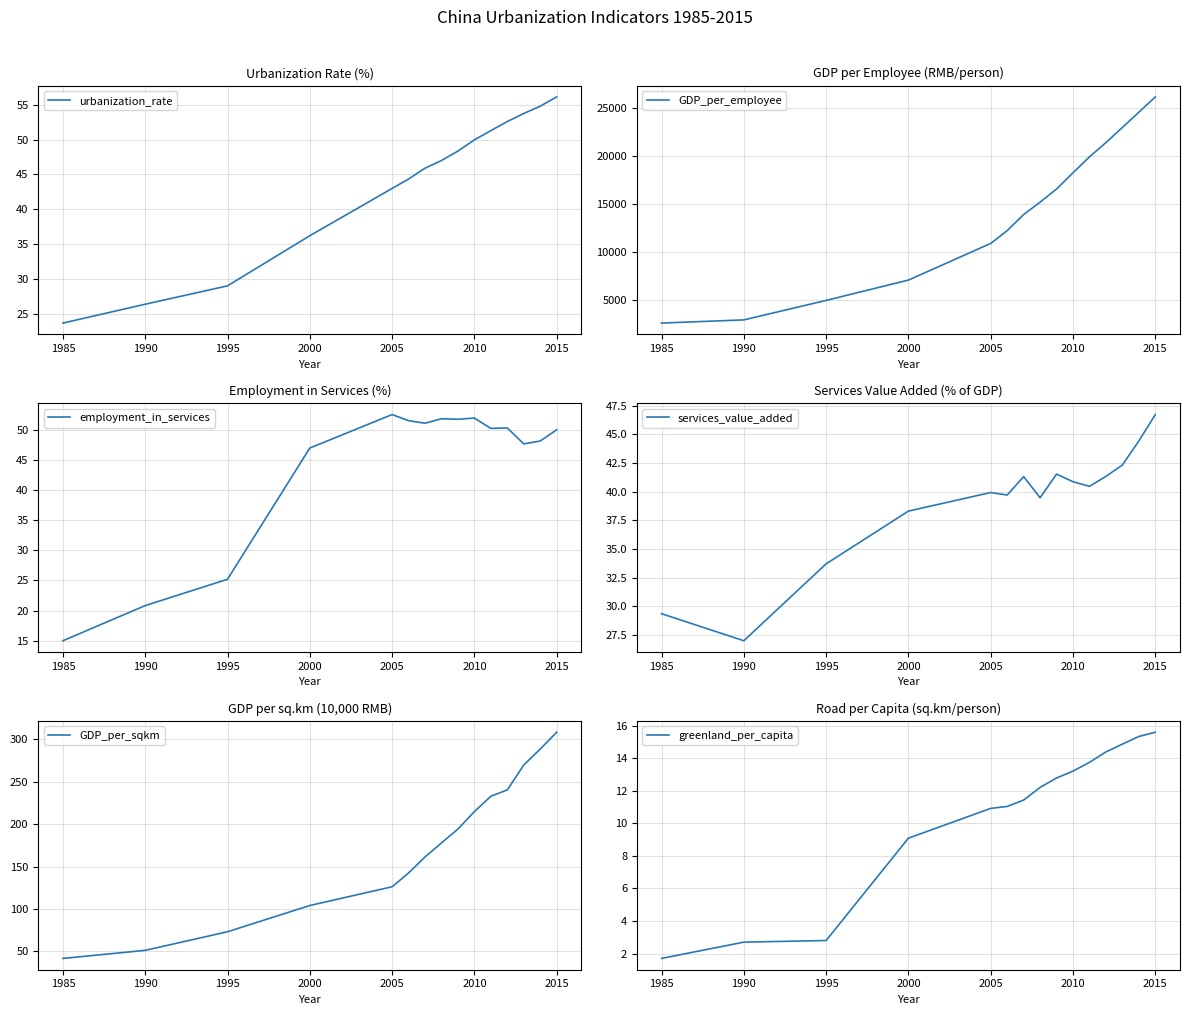

At which label does urbanization_rate reach its peak?

2015